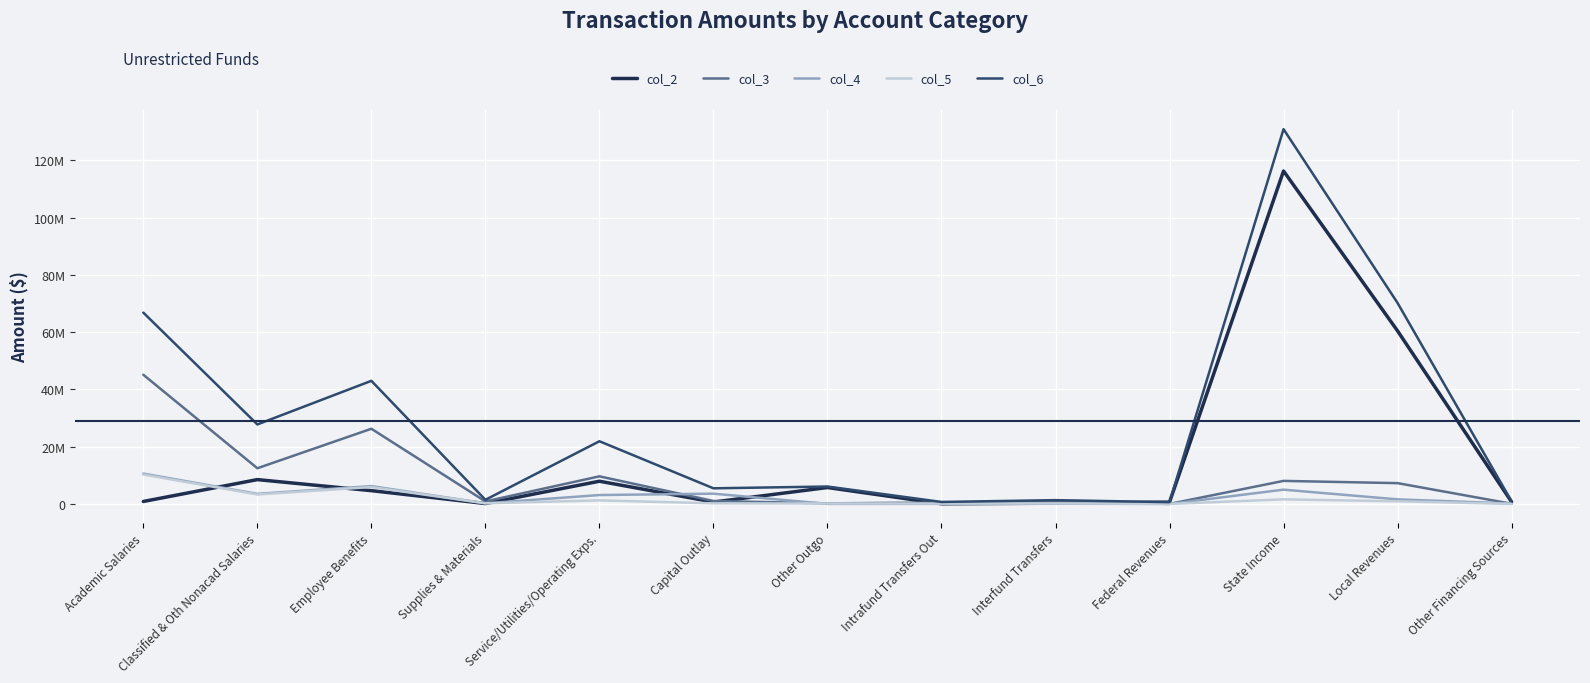

True or false: col_2 has a value of 230482.4 at Other Financing Sources.

False